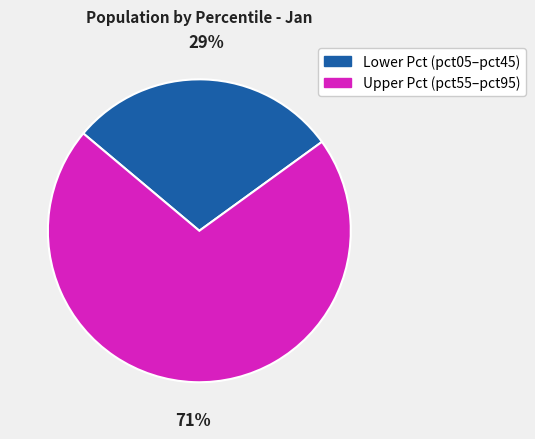

Does any single category account for the majority?

Yes